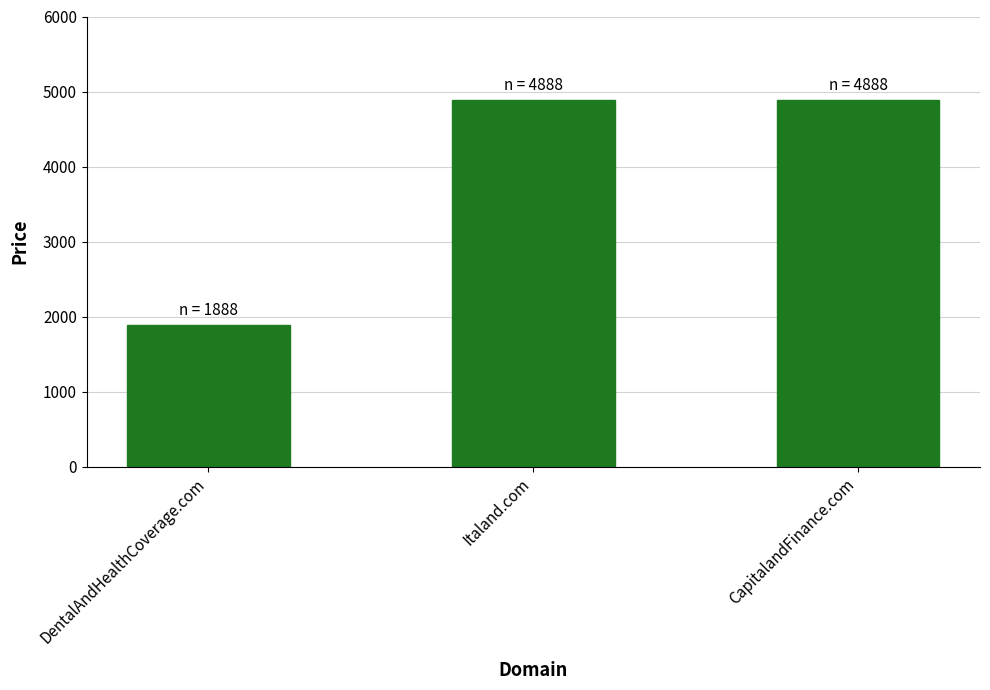

How many values are below 4888?

1